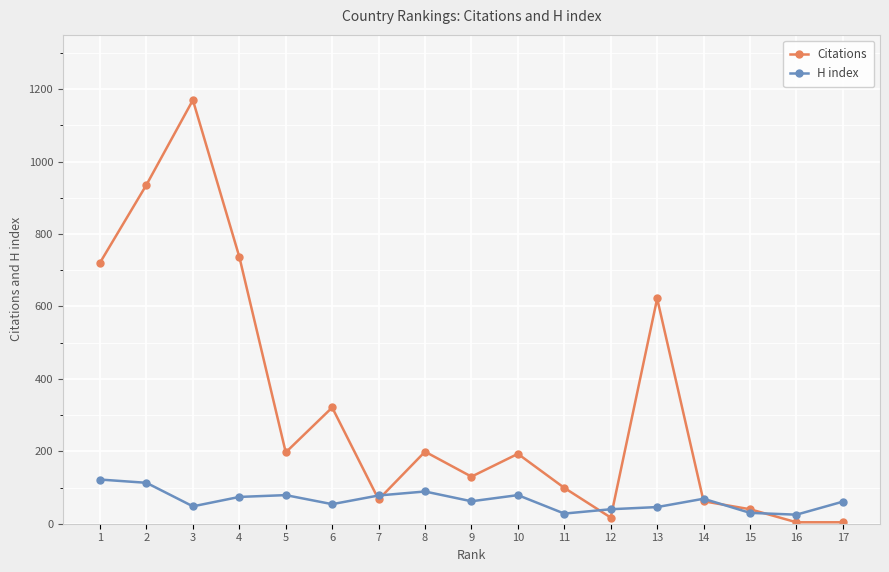

What is the maximum value for H index?

122